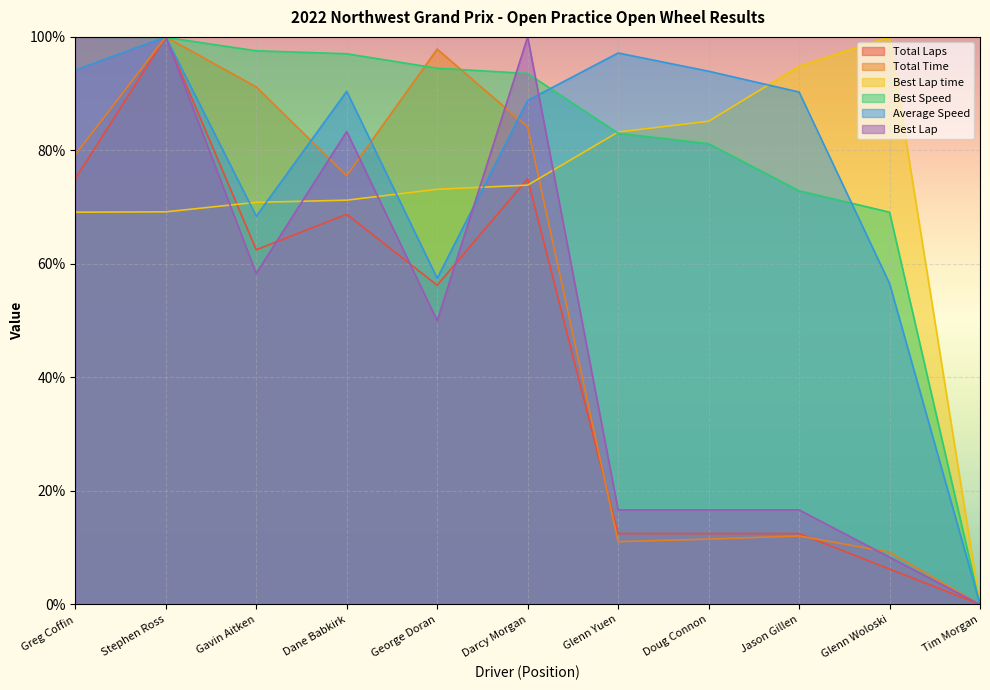

Which series has the largest total across all categories?

Best Speed